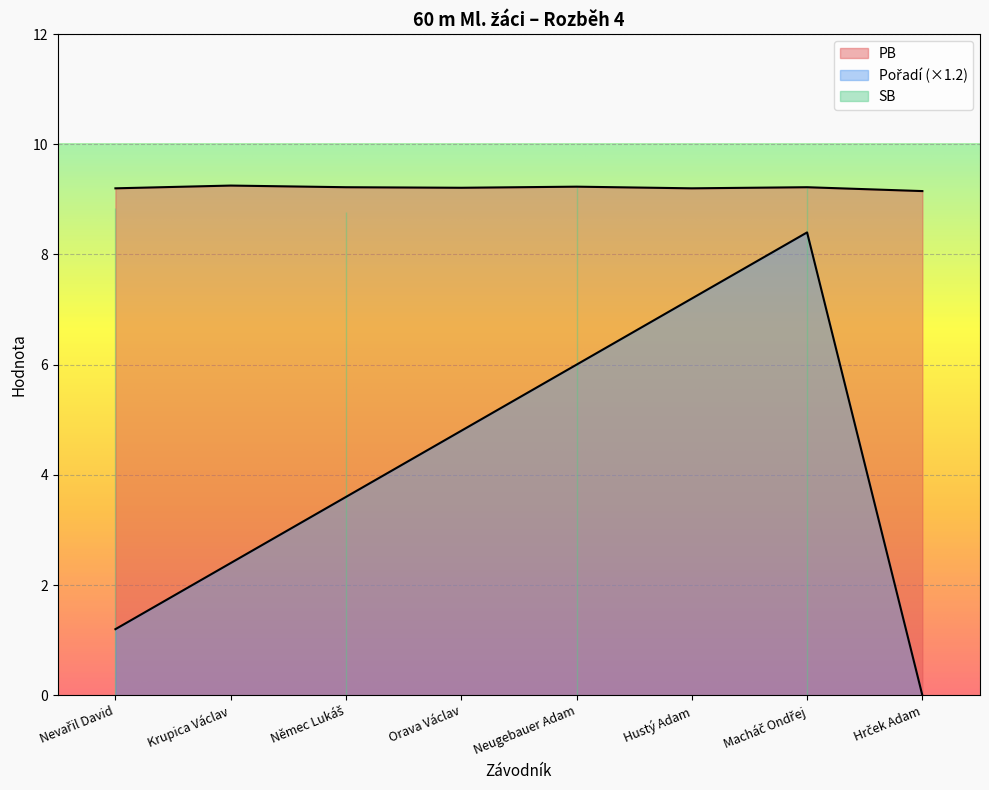

At which category is the sum across all series the highest?

Macháč Ondřej